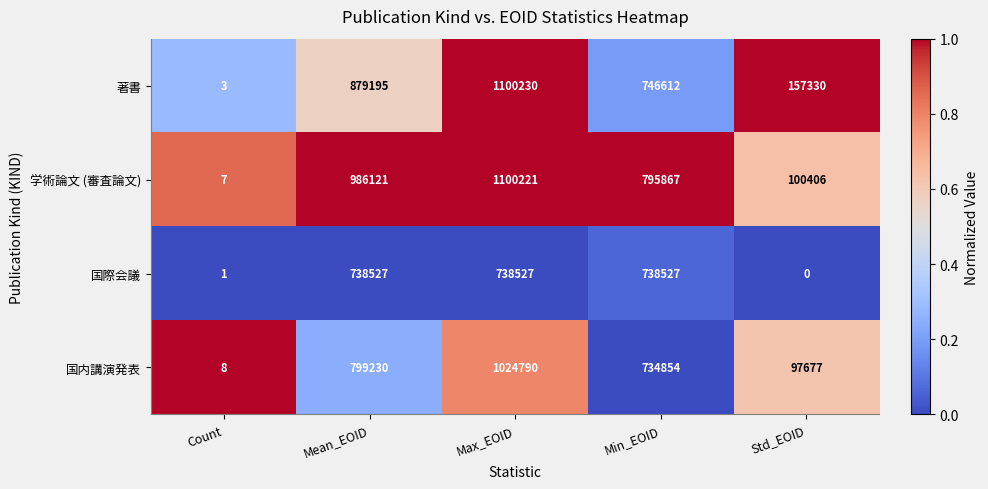

Where is 学術論文 (審査論文) nearest to the value 550114?

Min_EOID